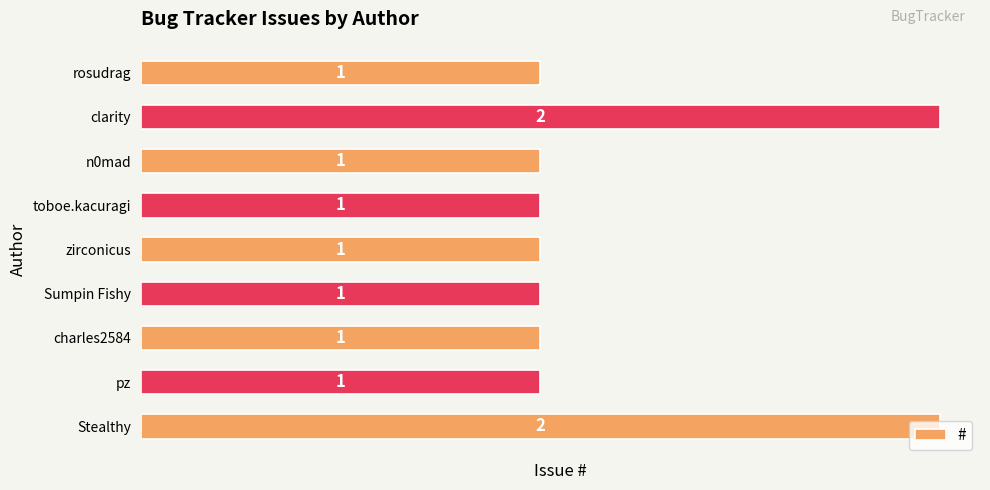

Count the values in the range 1 to 2.

9